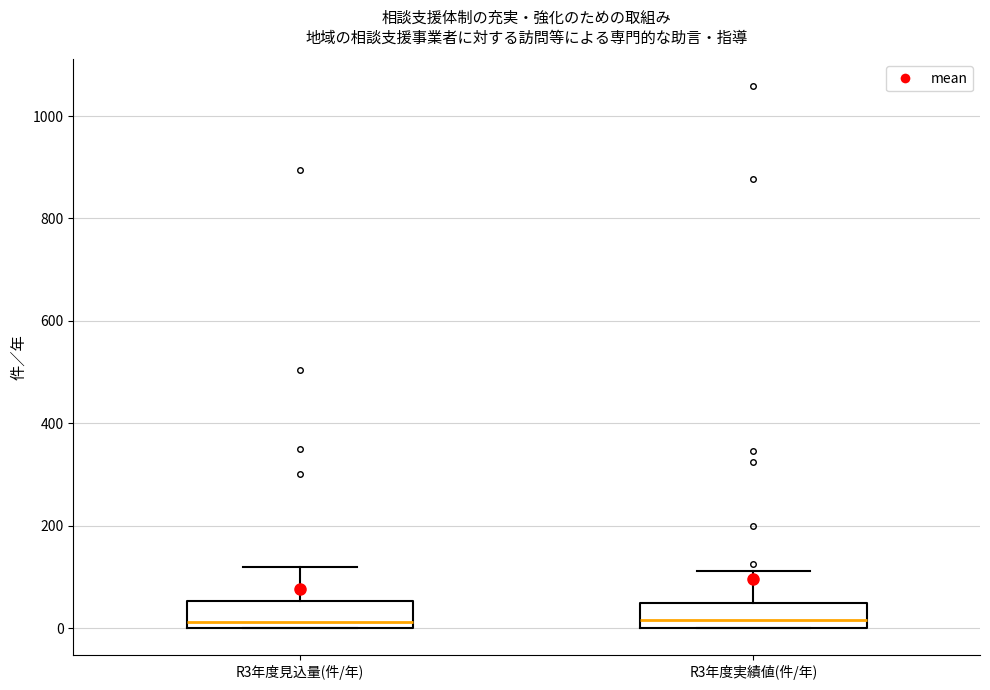

Reading left to right, read every box against the y-axis: the position of its median line, the range the box covers, and the ends of its whiskers. The values are not printed on the chart, so give them approximately, as read against the axis.

R3年度見込量(件/年): median 20, box 0 to 60, whiskers 0 to 120
R3年度実績値(件/年): median 20, box 0 to 40, whiskers 0 to 120